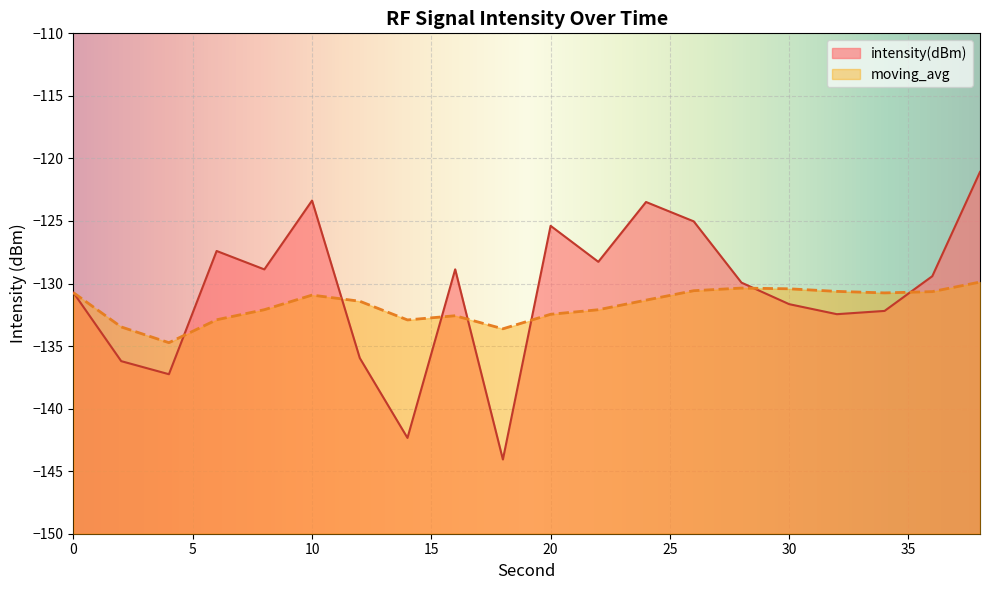

True or false: intensity(dBm) has a value of -43.7 at 22.

False